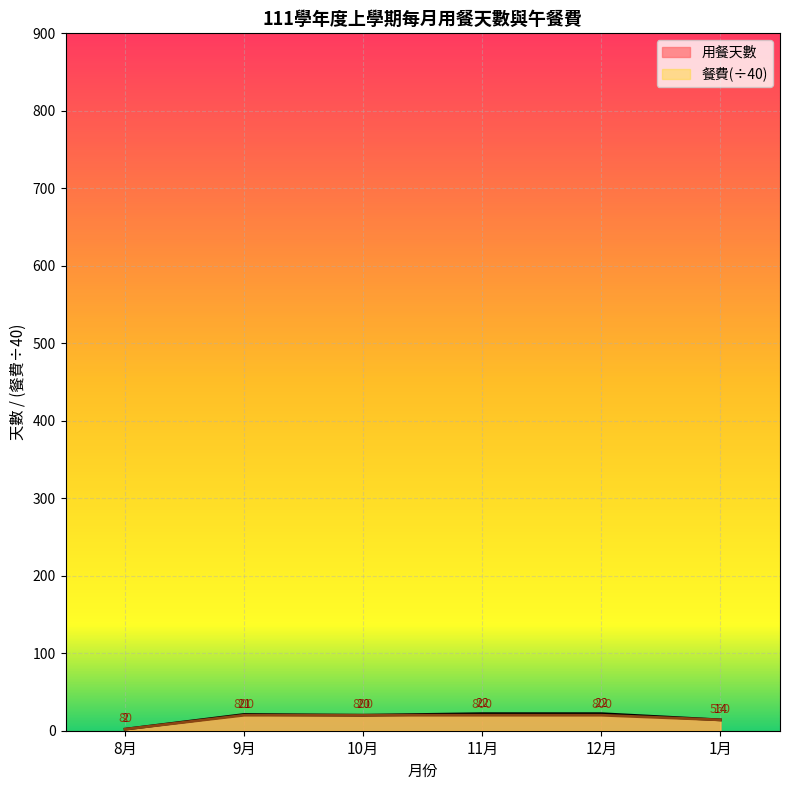

Reading left to right, transcribe all the data shown in this chart.

用餐天數: 8月=2	9月=21	10月=20	11月=22	12月=22	1月=14
餐費: 8月=2	9月=20	10月=20	11月=20	12月=20	1月=14